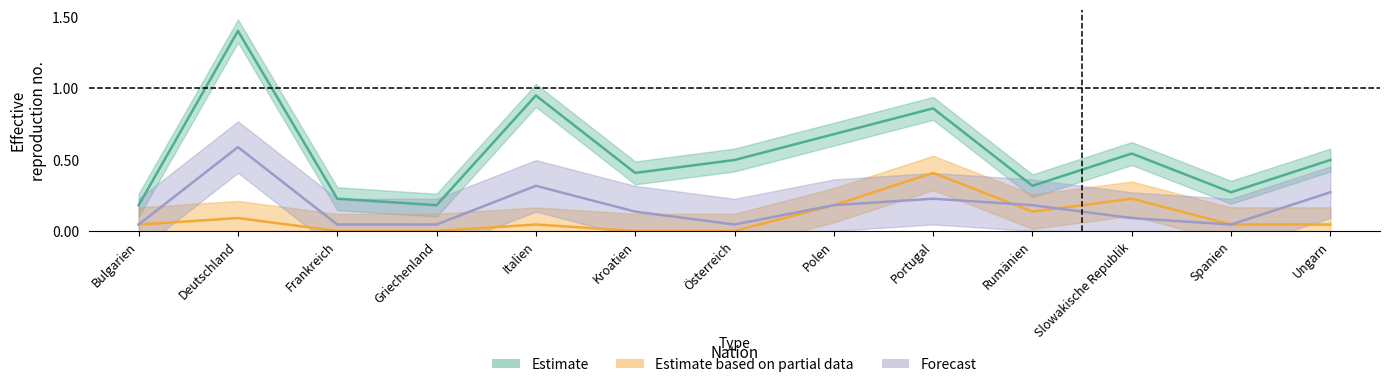

Reading left to right, what are all the values shown in this chart?

Aufenthalter (B) Total: Bulgarien=0.2	Deutschland=1.4	Frankreich=0.2	Griechenland=0.2	Italien=0.9	Kroatien=0.4	Österreich=0.5	Polen=0.7	Portugal=0.9	Rumänien=0.3	Slowakische Republik=0.5	Spanien=0.3	Ungarn=0.5
Kurzaufenthalter (L) Total: Bulgarien=0.0	Deutschland=0.1	Frankreich=0.0	Griechenland=0.0	Italien=0.0	Kroatien=0.0	Österreich=0.0	Polen=0.2	Portugal=0.4	Rumänien=0.1	Slowakische Republik=0.2	Spanien=0.0	Ungarn=0.0
Frauen Total: Bulgarien=0.0	Deutschland=0.6	Frankreich=0.0	Griechenland=0.0	Italien=0.3	Kroatien=0.1	Österreich=0.0	Polen=0.2	Portugal=0.2	Rumänien=0.2	Slowakische Republik=0.1	Spanien=0.0	Ungarn=0.3